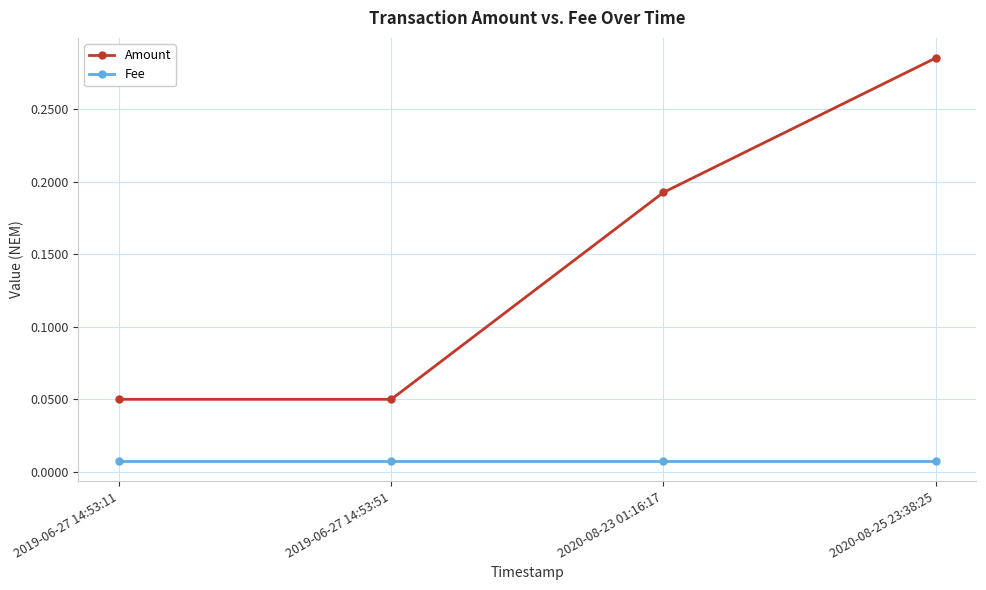

How many data points does each series have?

4